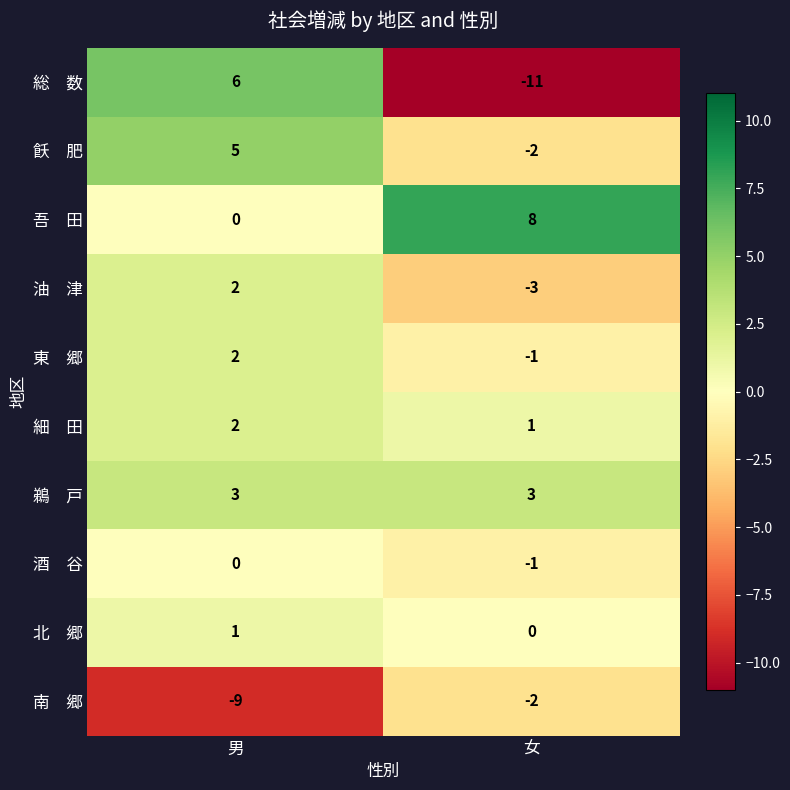

What is the greatest value displayed?

8